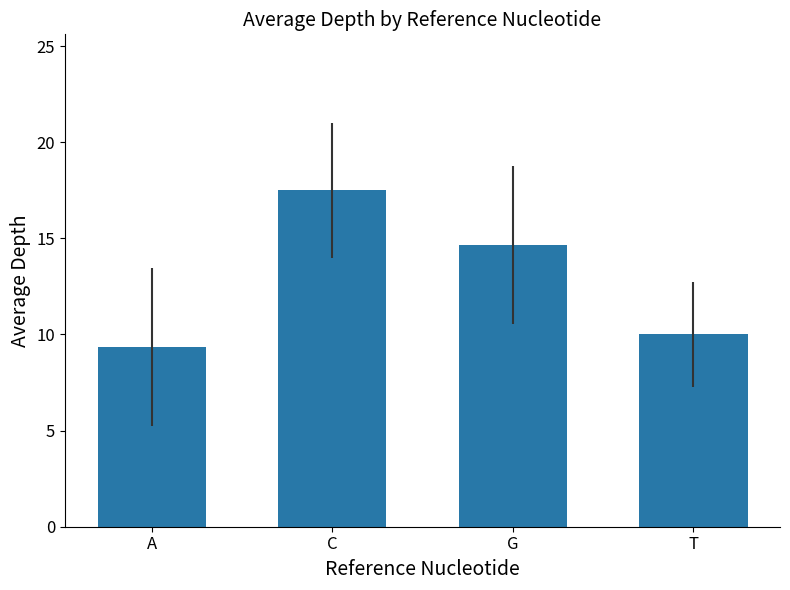

What is the change in value from A to T?

+0.7